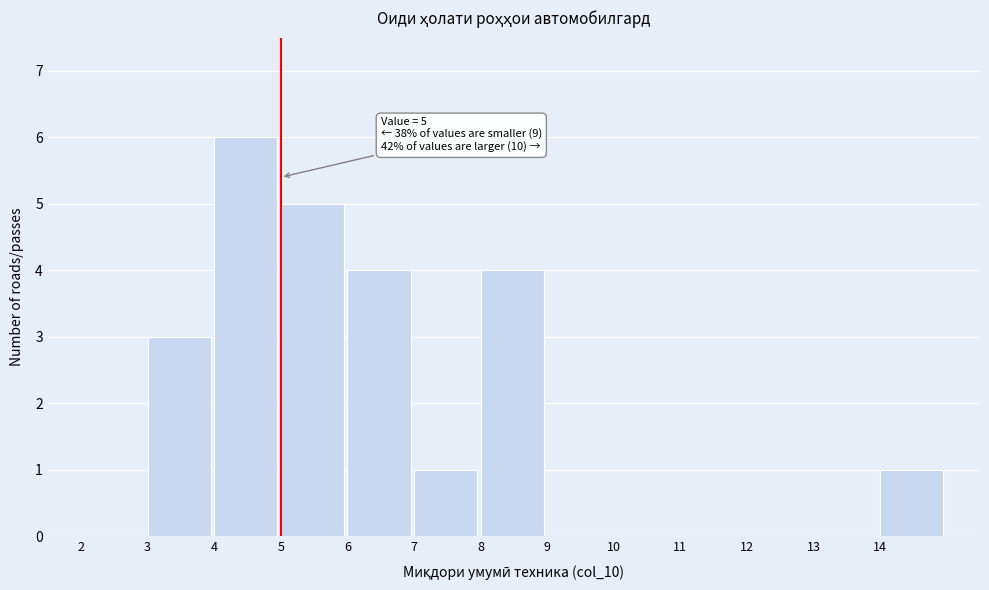

Which range on the x-axis has the tallest bar?

4 to 5